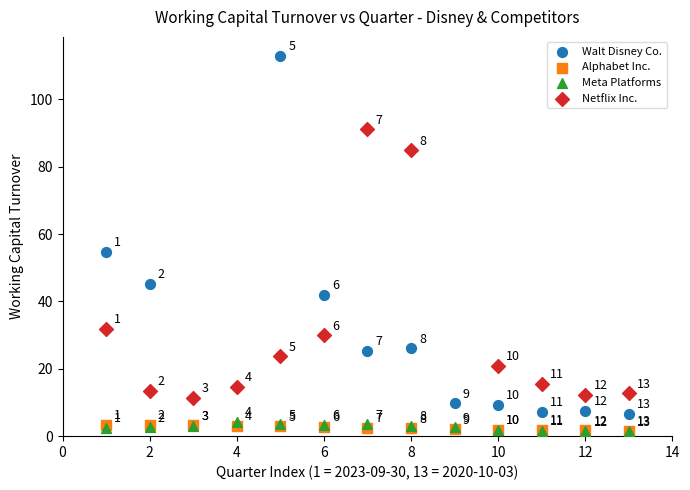

Which series has the largest Y range (max minus min)?

Walt Disney Co.